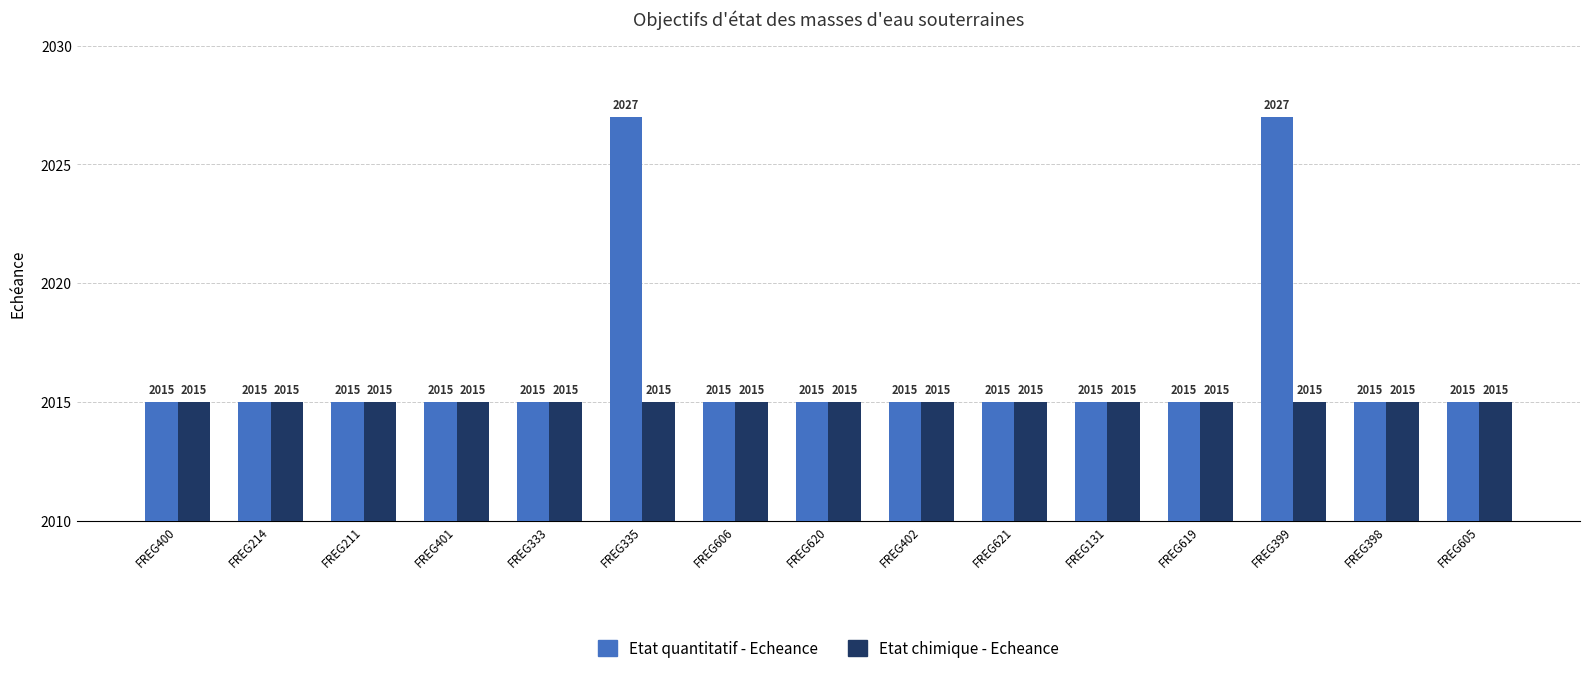

What is the difference between the second highest and second lowest values in the Etat quantitatif - Echeance series?

12